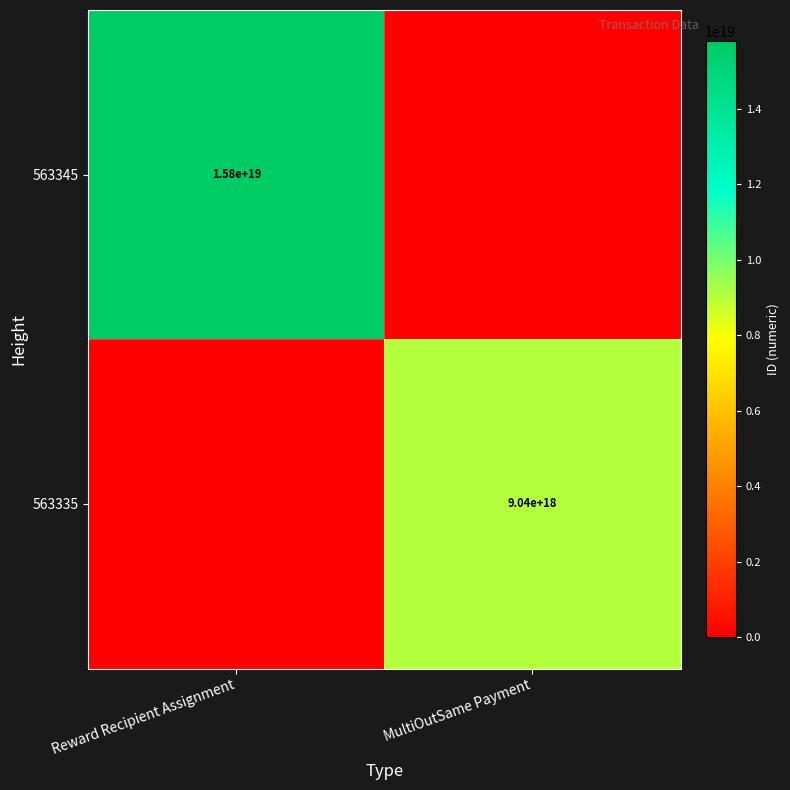

Is it true that 563345 equals 8666916392957833216 at Reward Recipient Assignment?

False